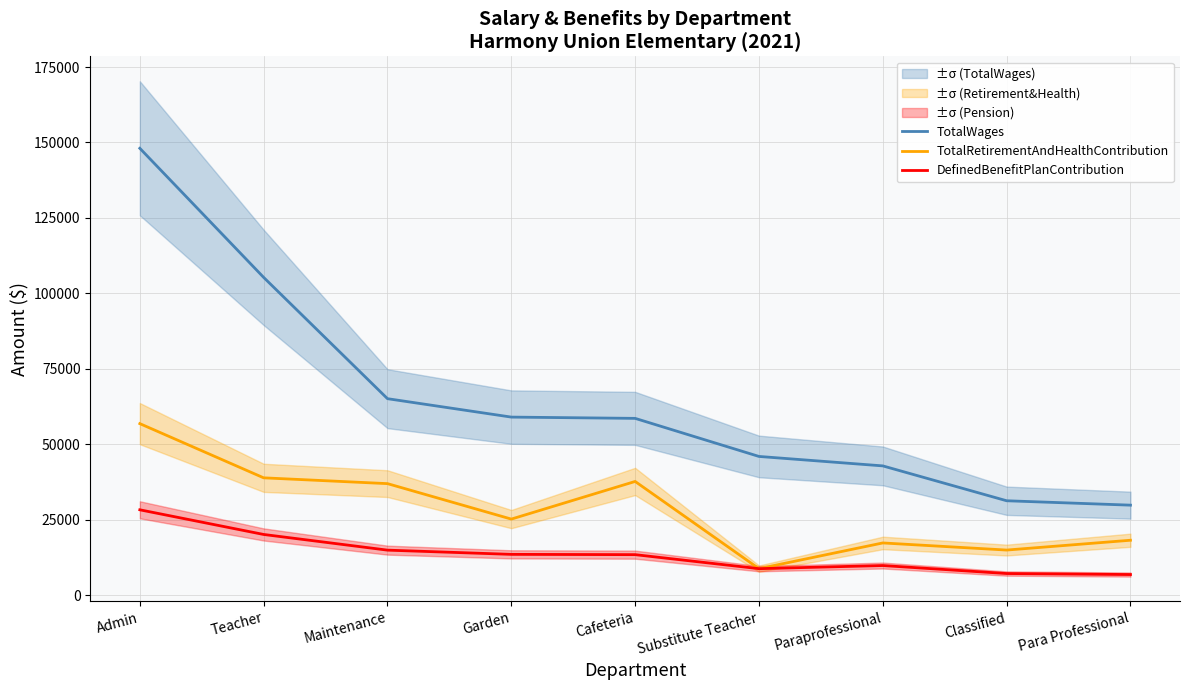

Which series has the largest range (max minus min)?

TotalWages